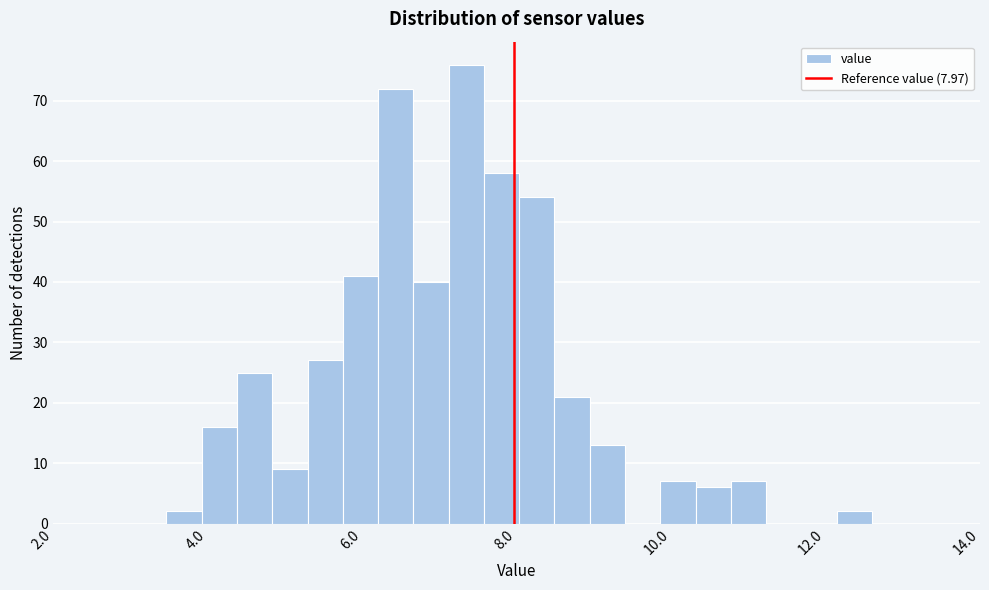

Around what value on the x-axis is the tallest bar? Give the approximate position of its centre, as read against the axis.

7.4